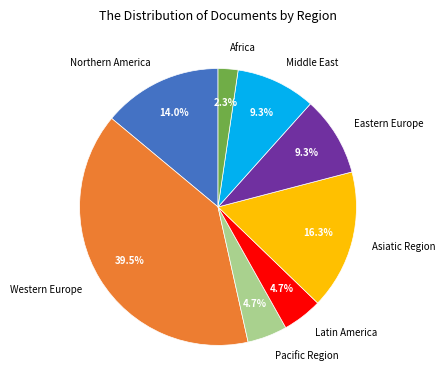

Is it true that Middle East is 9% of the pie?

True